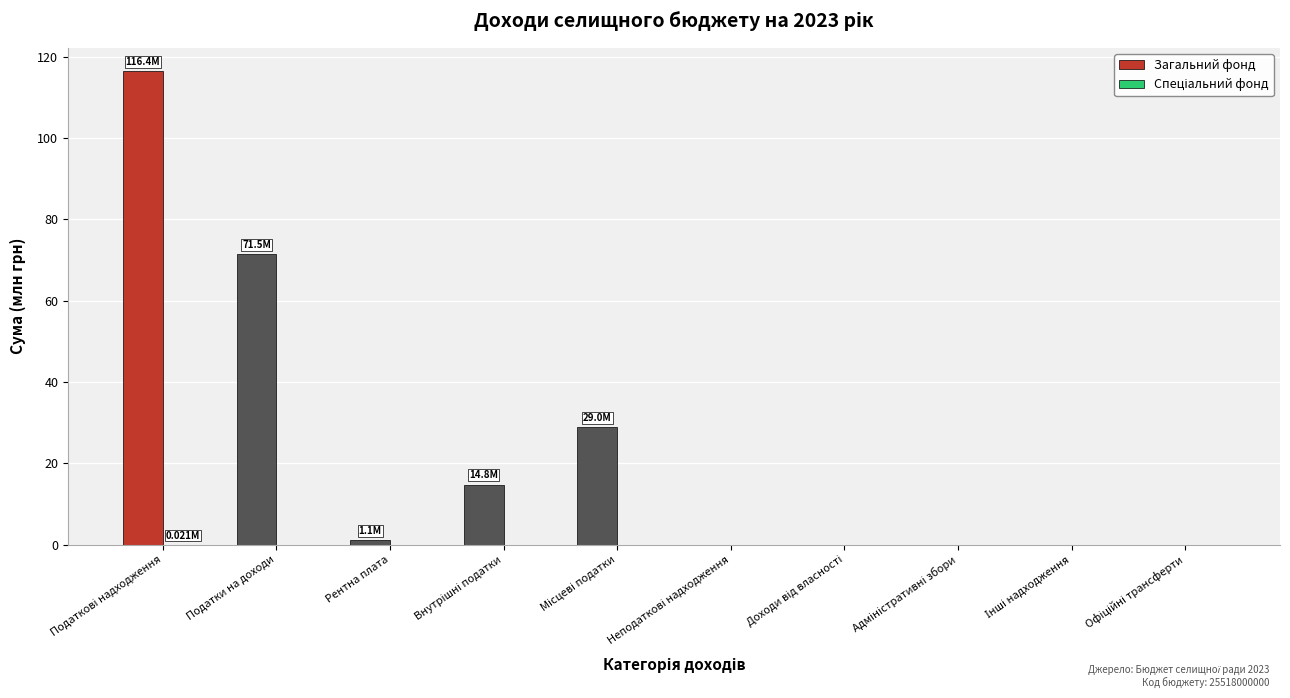

Which series has the largest total across all categories?

Загальний фонд